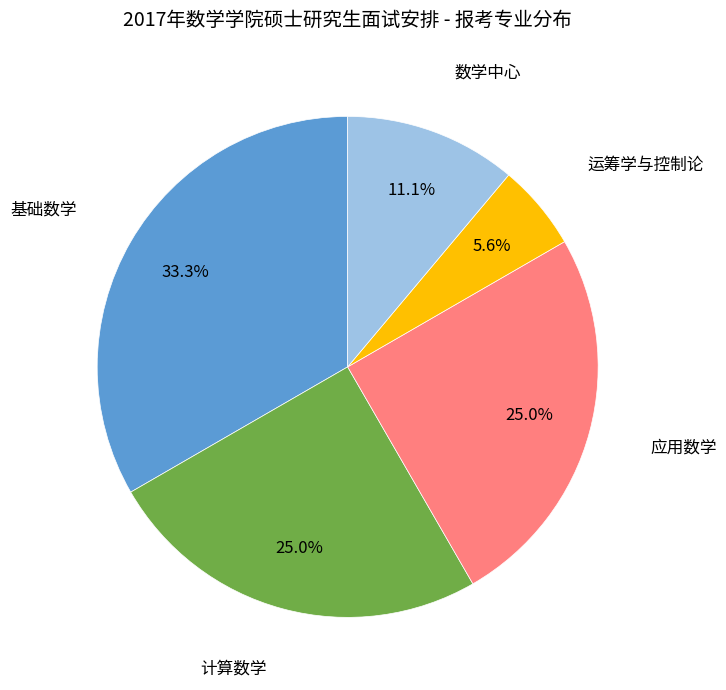

Is there a majority slice in this chart?

No